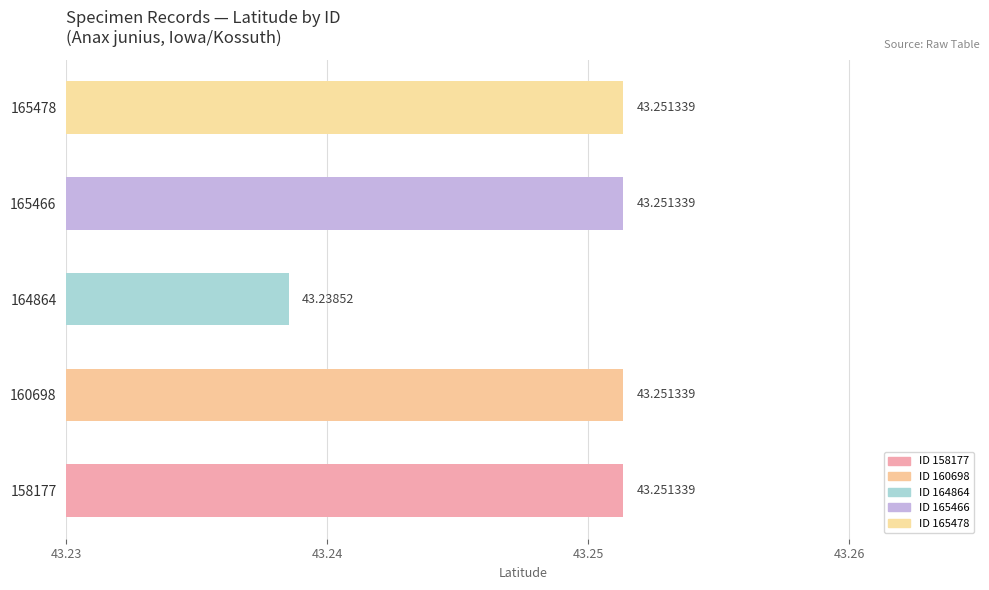

What is the sum of all values?

216.2